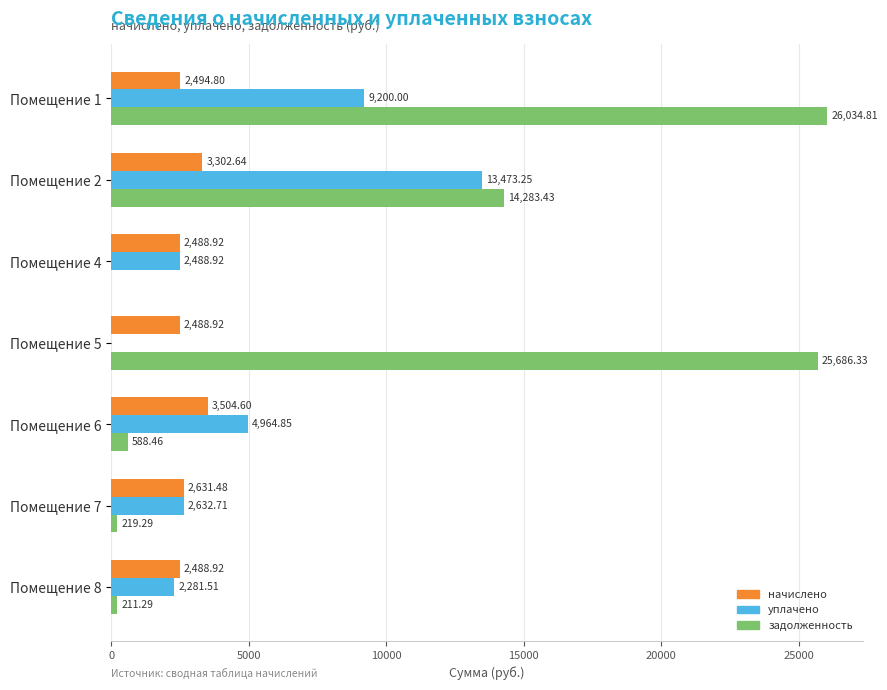

How many distinct data groups are displayed?

3